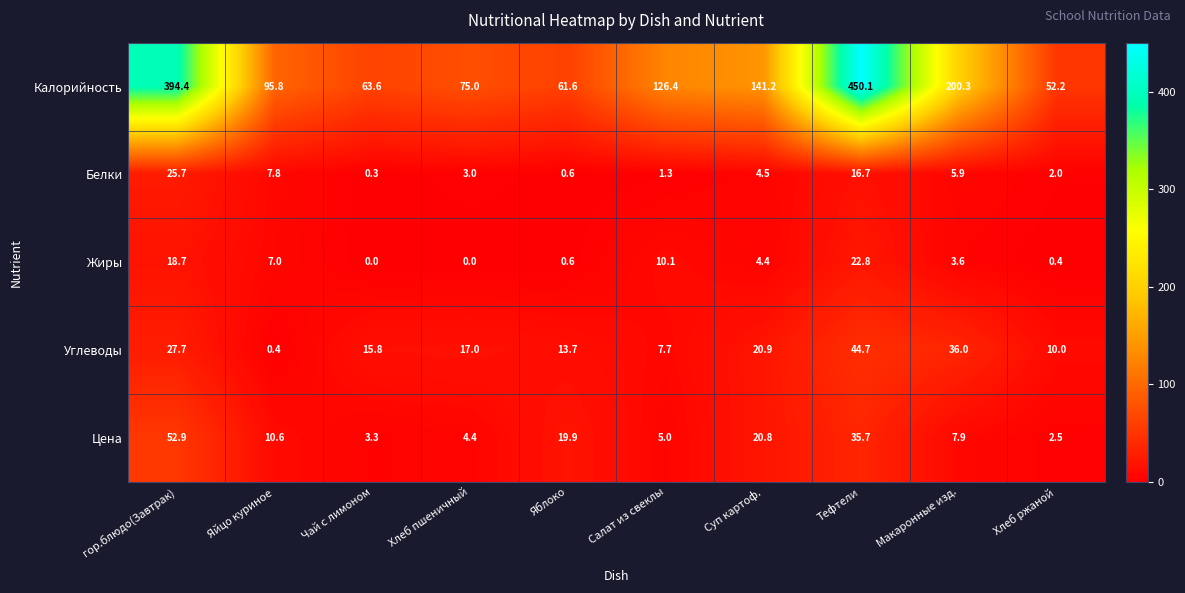

What is the lowest value of the Белки series?

0.3